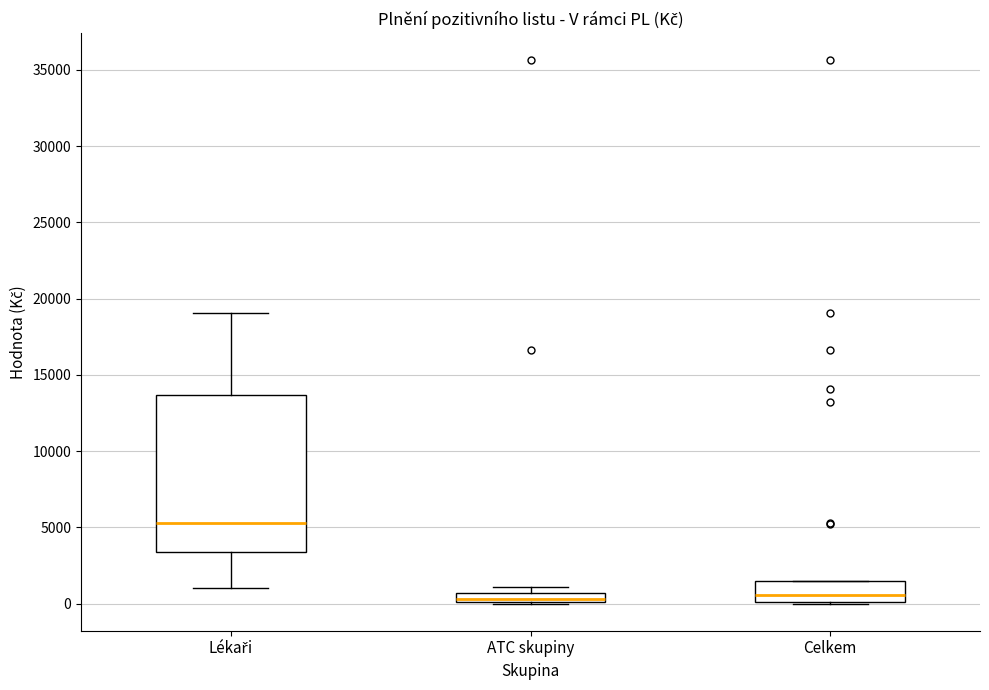

Which box is the tallest, from its lower edge to its upper edge?

Lékaři